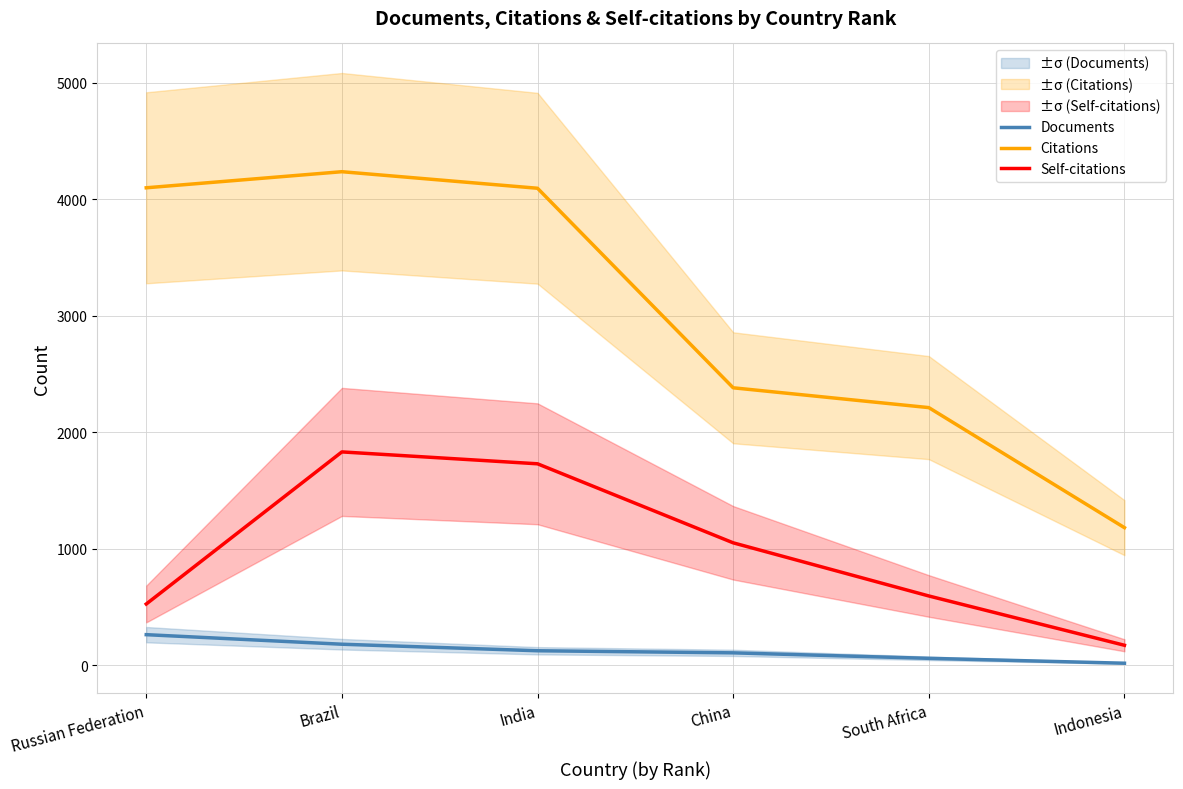

What is the difference between the Citations values at India and Russian Federation?

4